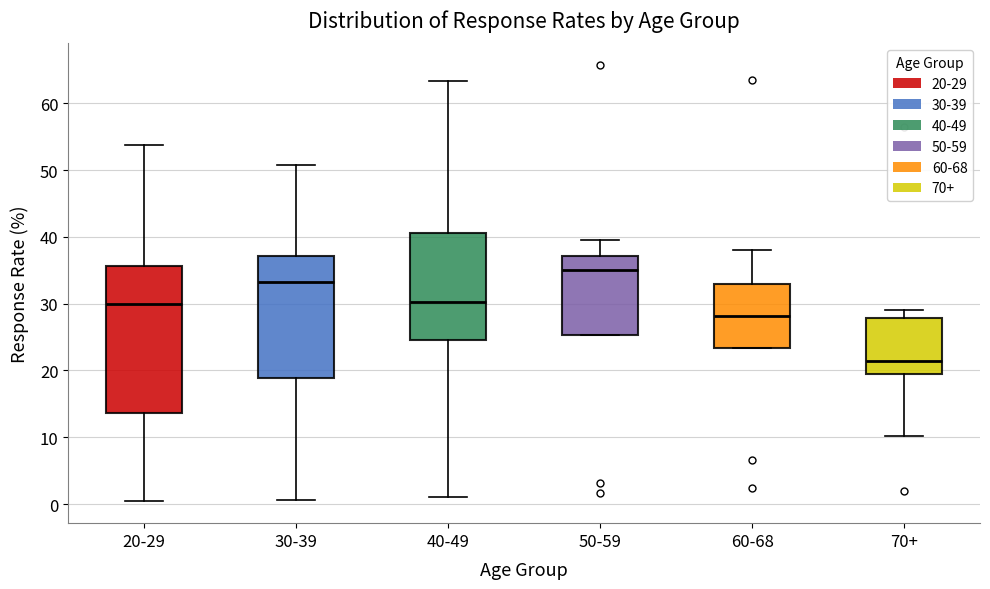

Which box is the tallest, from its lower edge to its upper edge?

20-29